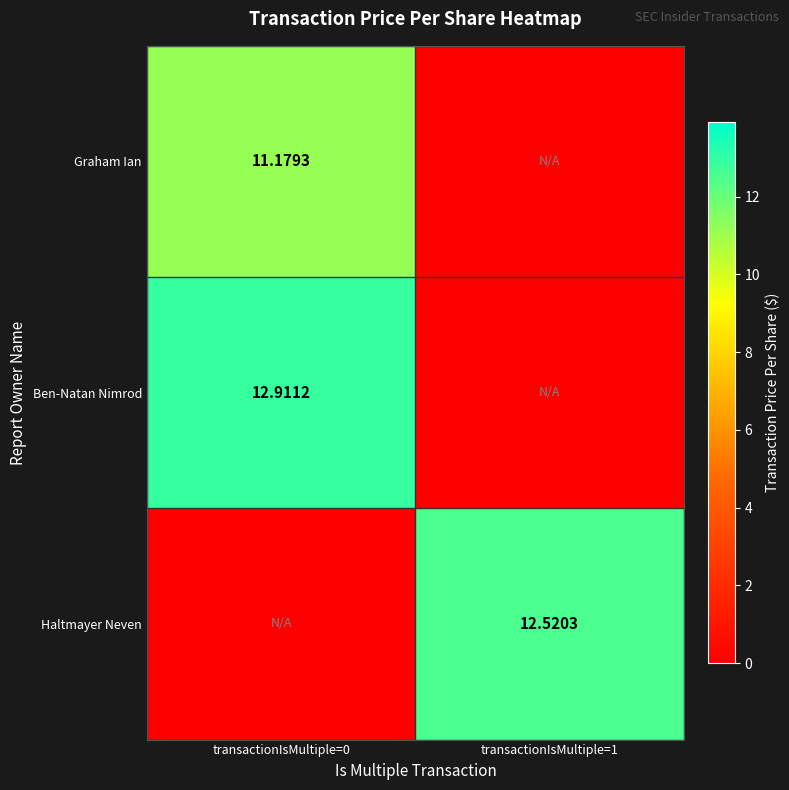

Is the value of Ben-Natan Nimrod at transactionIsMultiple=0 greater than the value of Haltmayer Neven at transactionIsMultiple=1?

Yes